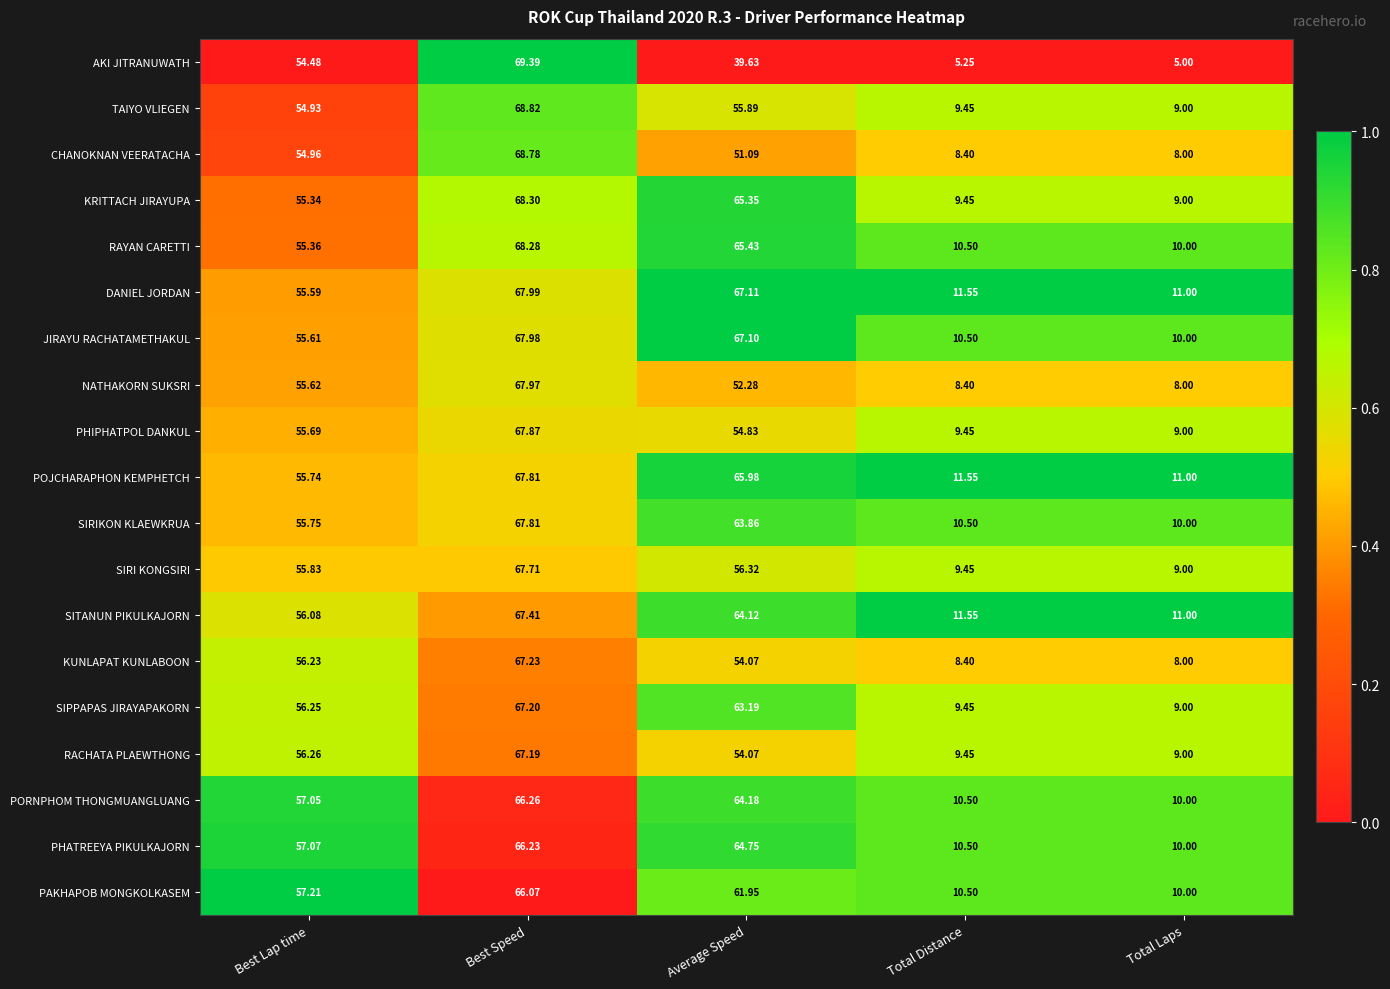

Between Best Lap time and Total Distance, which series saw the biggest shift?

AKI JITRANUWATH